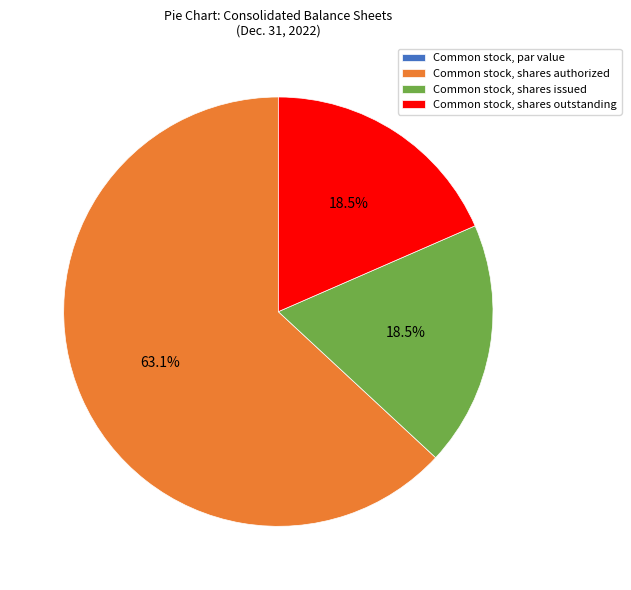

Which category accounts for the majority?

Common stock, shares authorized